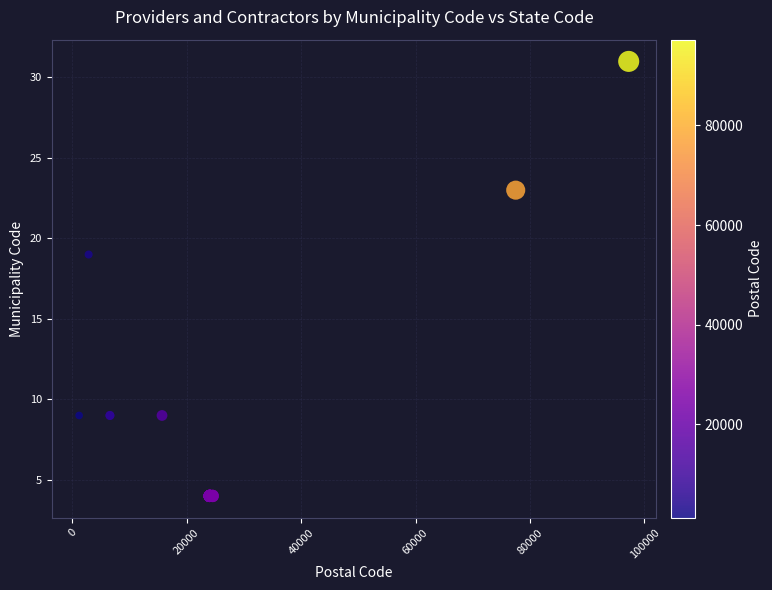

What Y value in the scatter plot is closest to 17?

19